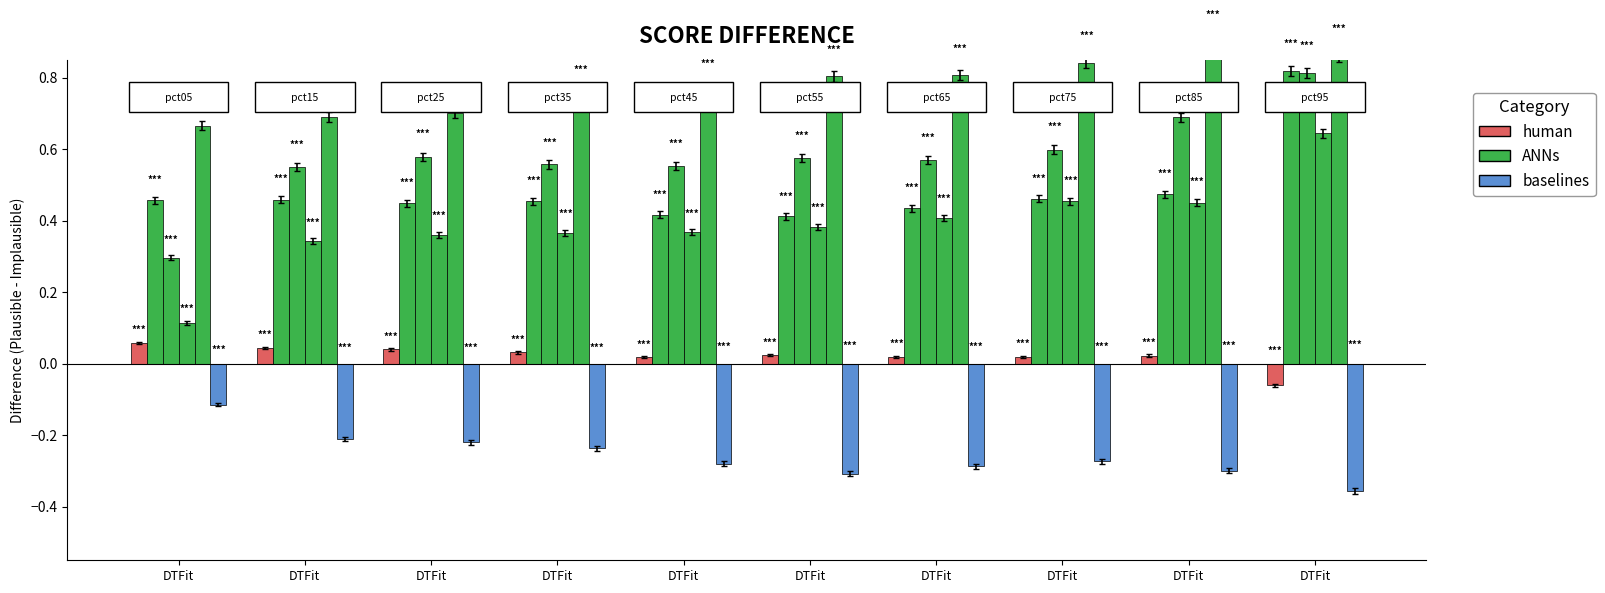

Does the chart contain stacked bars?

No